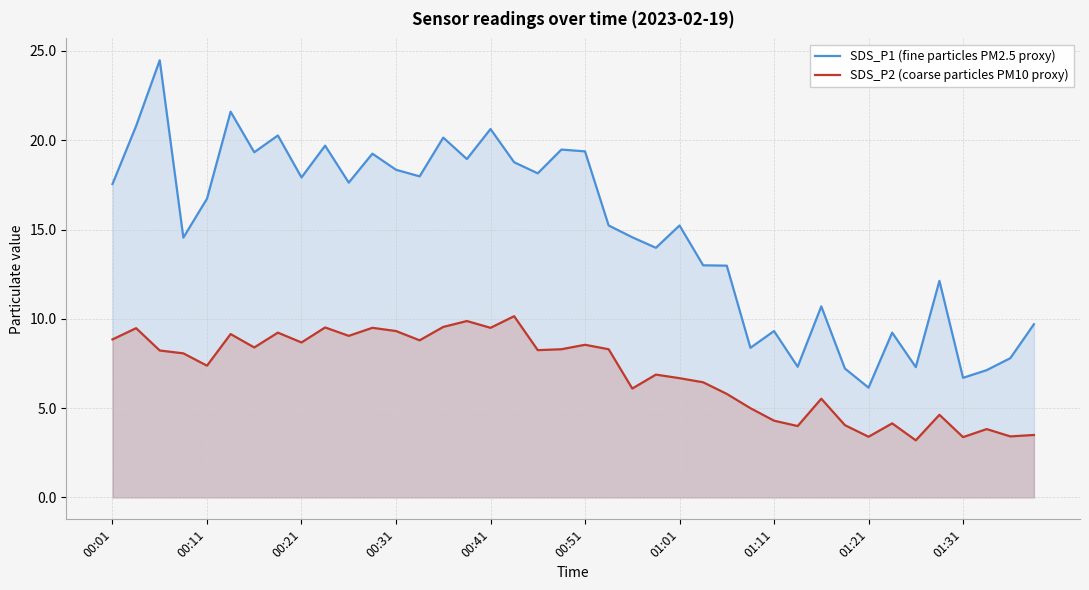

What is the maximum value shown in the chart?

24.5